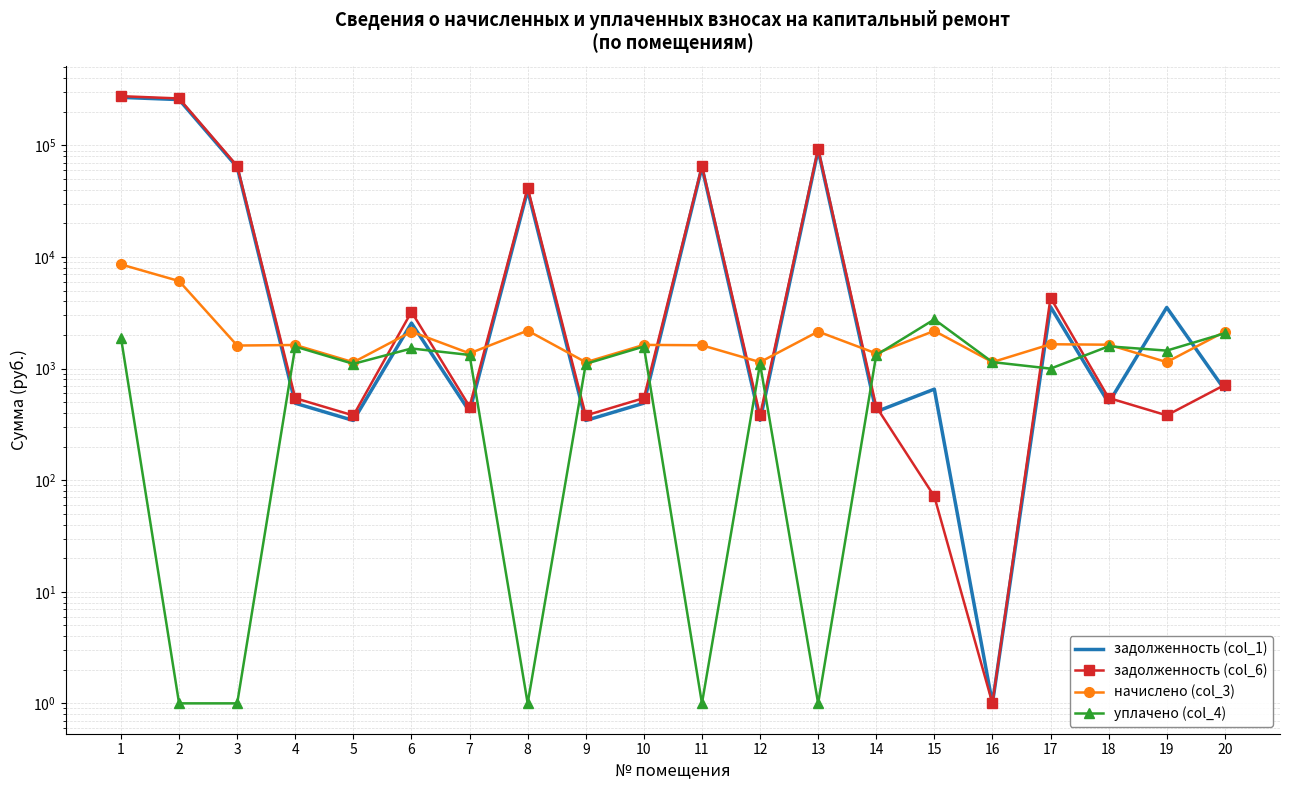

Is this an area chart (filled region under the line)?

No